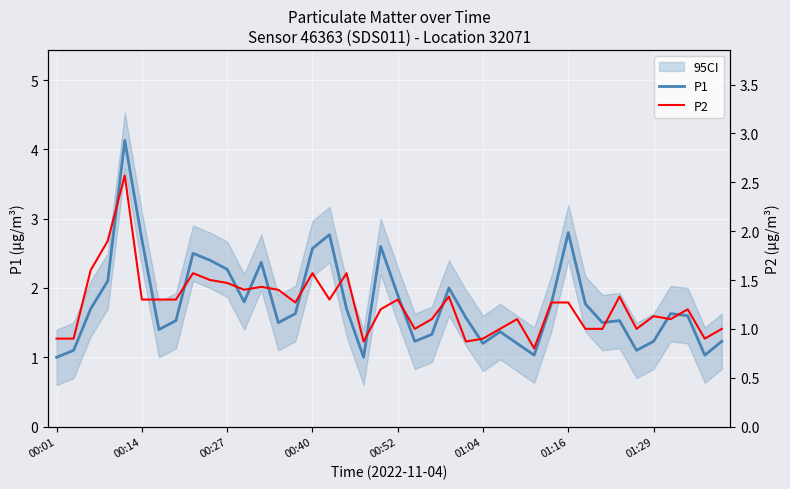

What is the maximum value for P1?

4.1